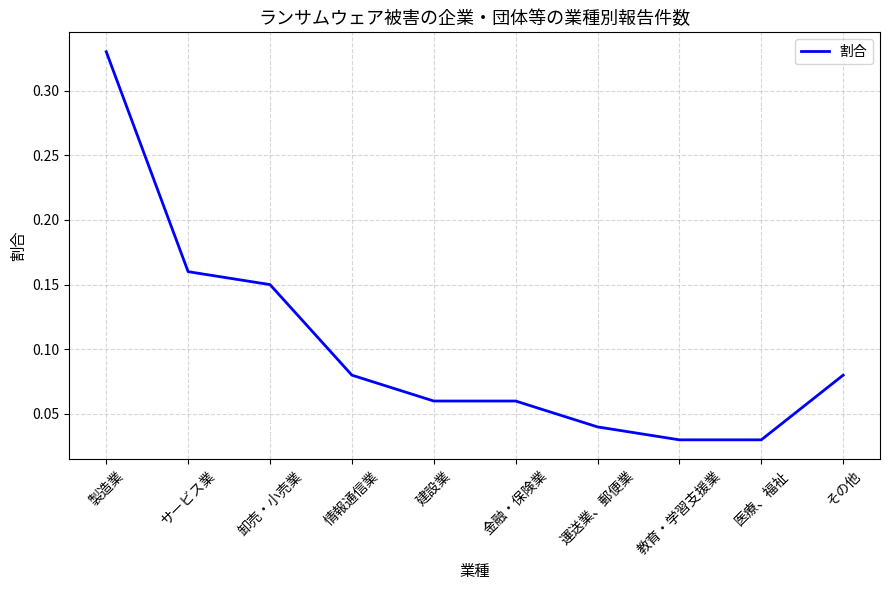

Which has a higher value, 製造業 or 医療、福祉?

製造業